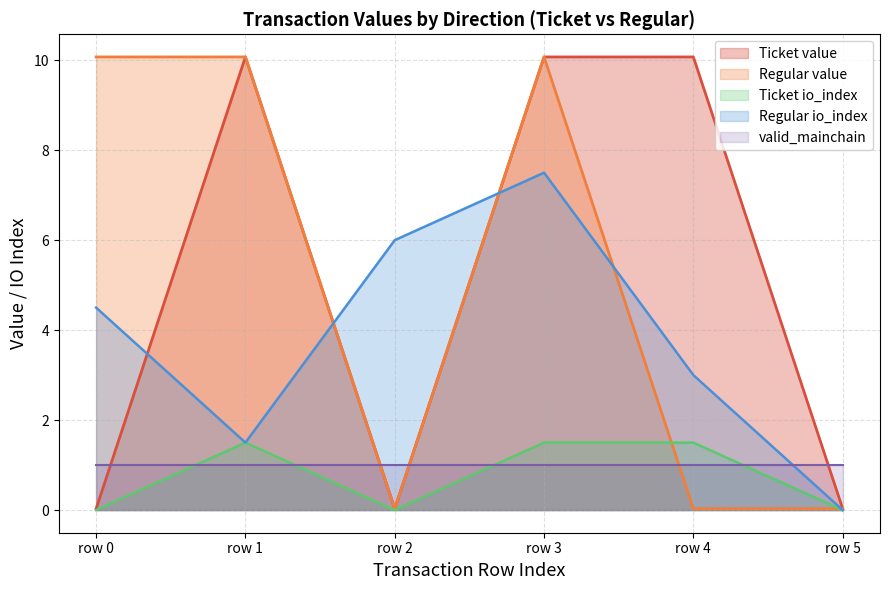

What is the spread (max minus min) of values at 1?

9.1